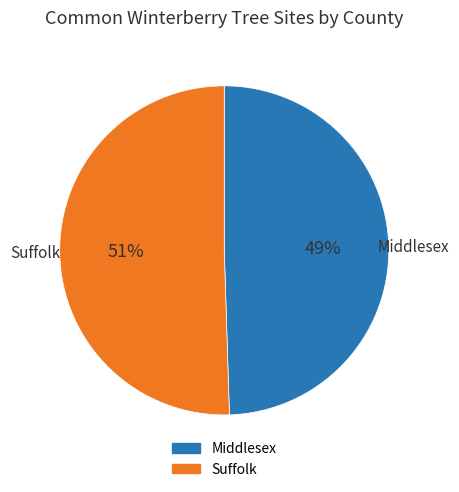

Approximately how many times larger is the value at Middlesex compared to Suffolk?

1.0